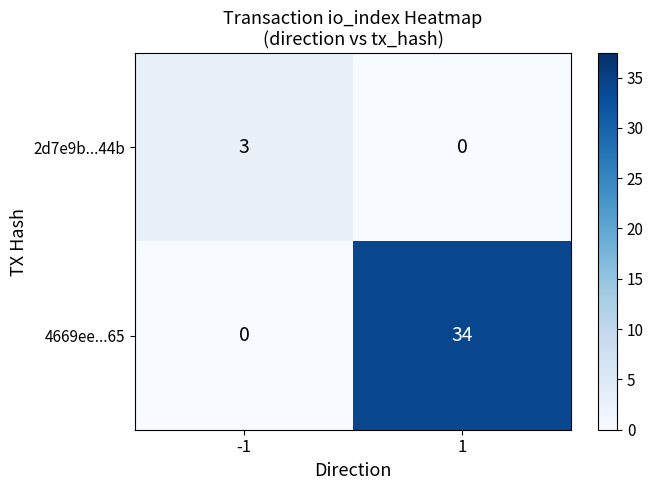

What is the greatest value displayed?

34